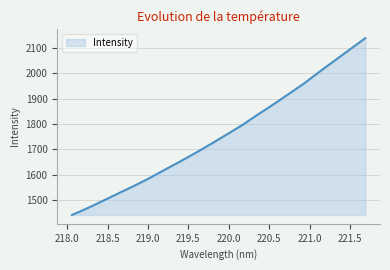

True or false: the data has more than 0 interior local peaks.

False